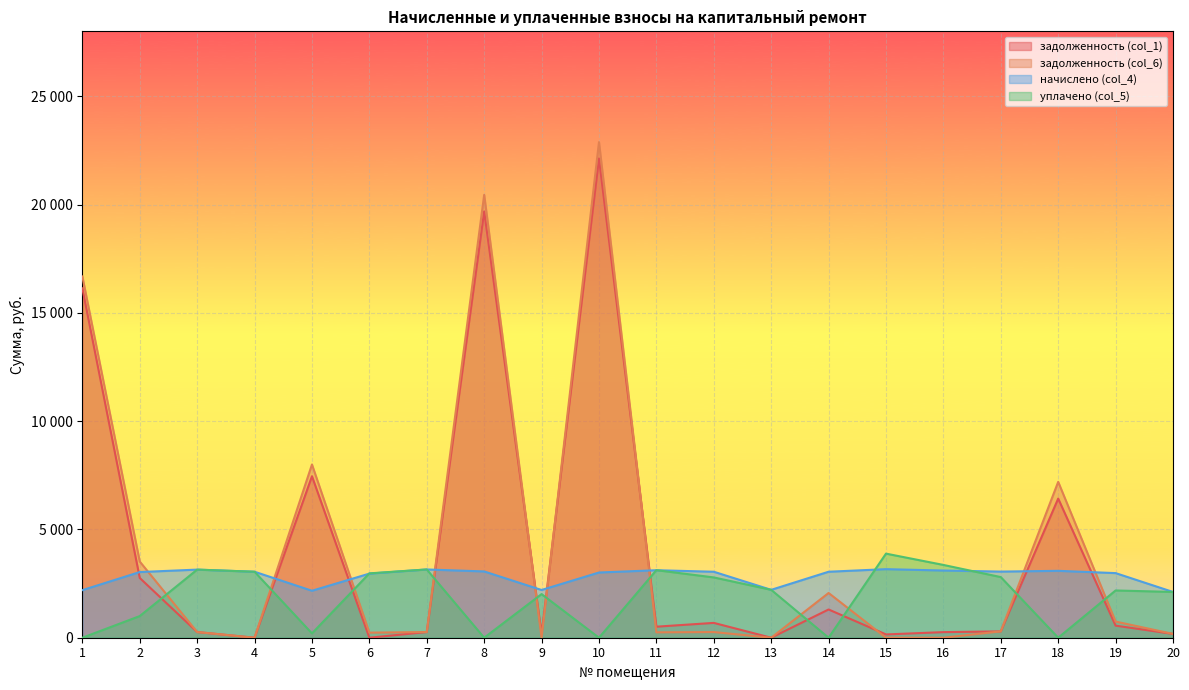

Which category has the highest value in the задолженность (col_1) series?

10